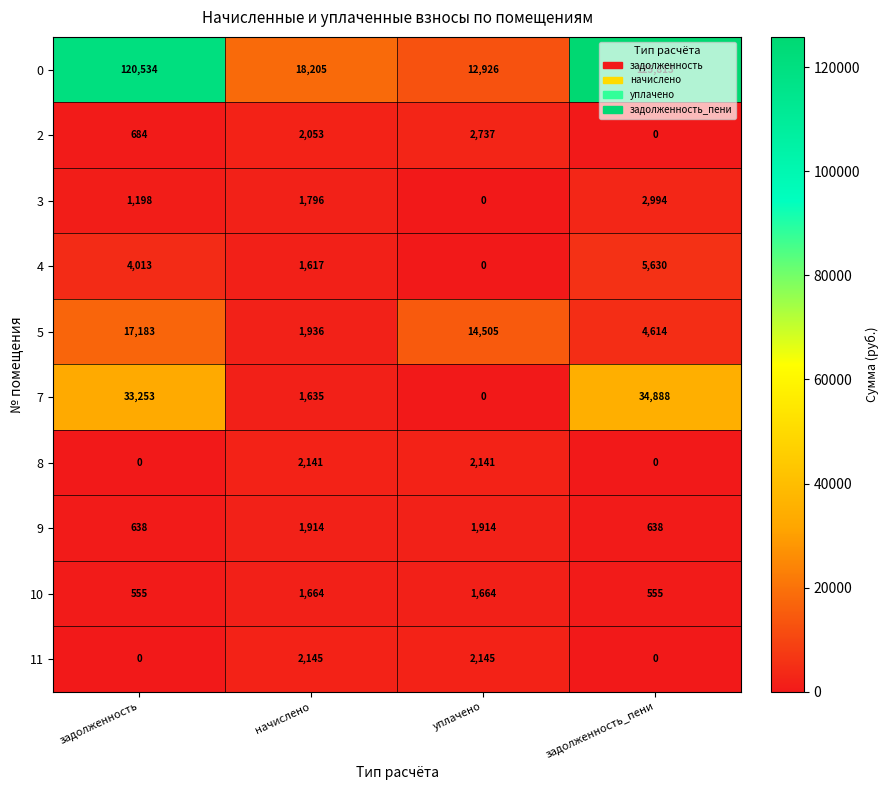

What is the difference between the 10 values at начислено and задолженность?

1109